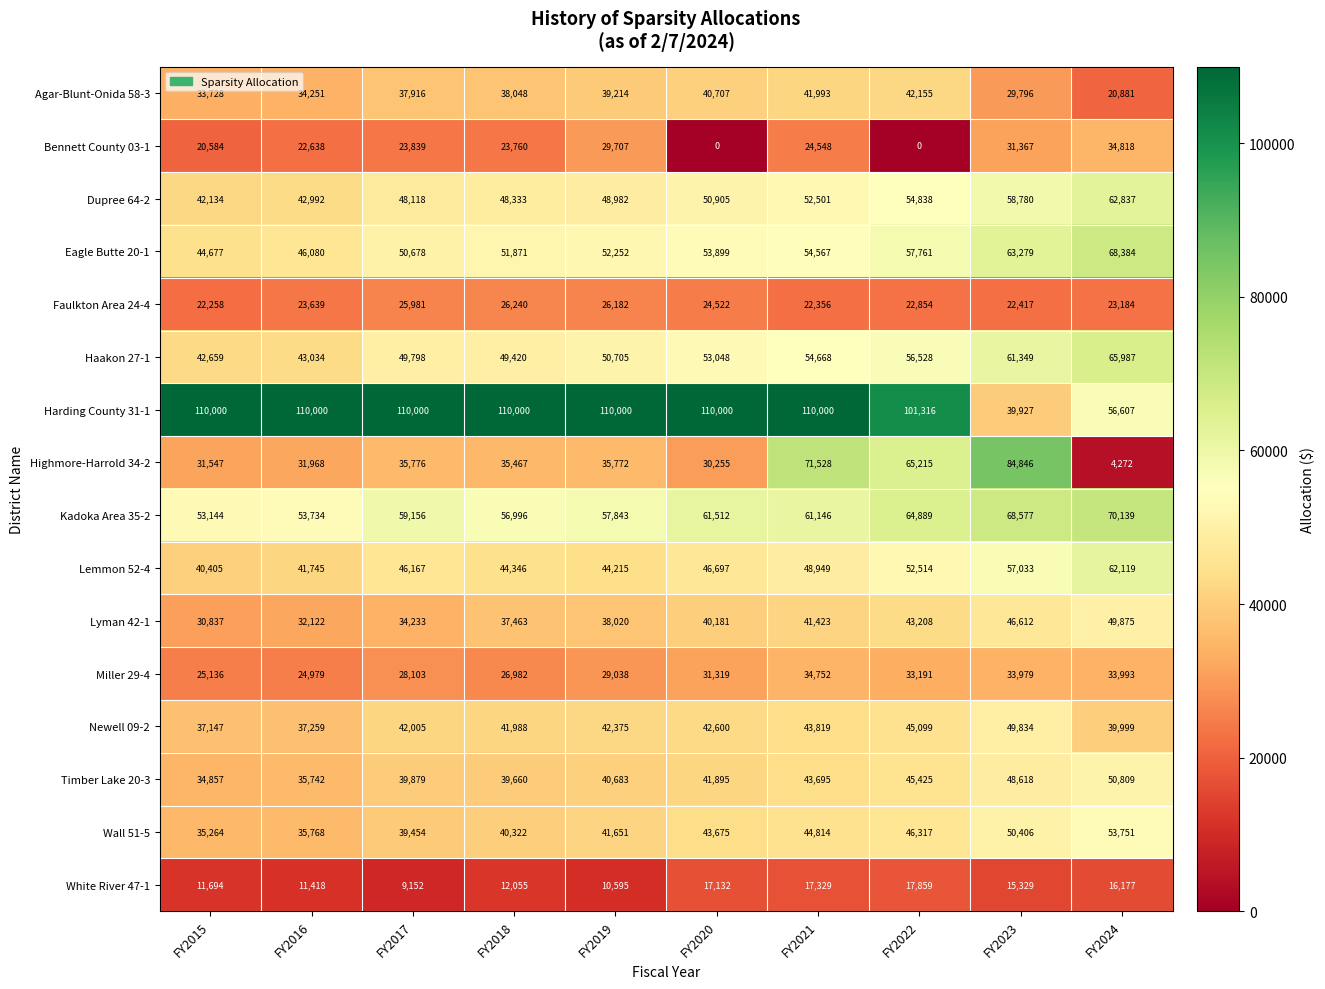

At which category is the sum across all series the highest?

FY2021